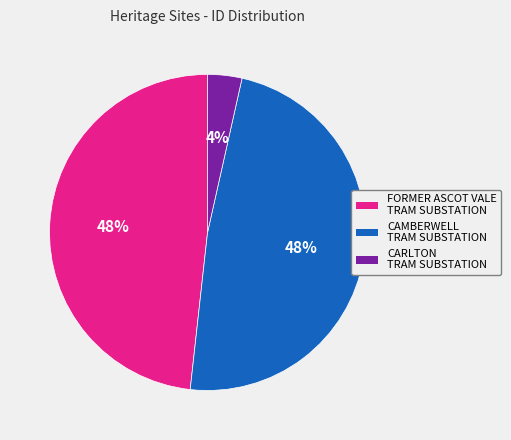

Count the number of slices in the pie.

3